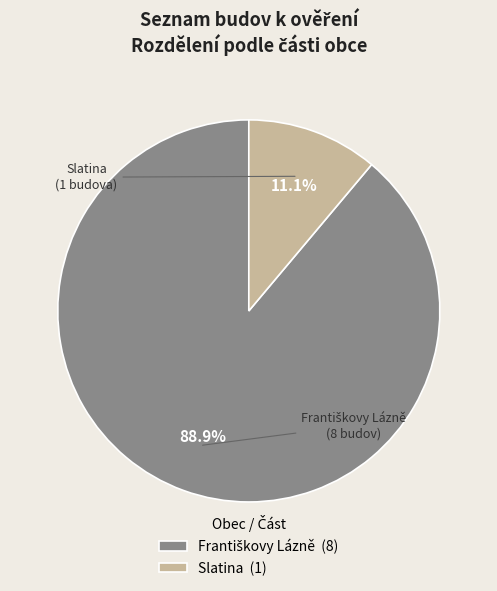

Is it true that Slatina is 11% of the pie?

True